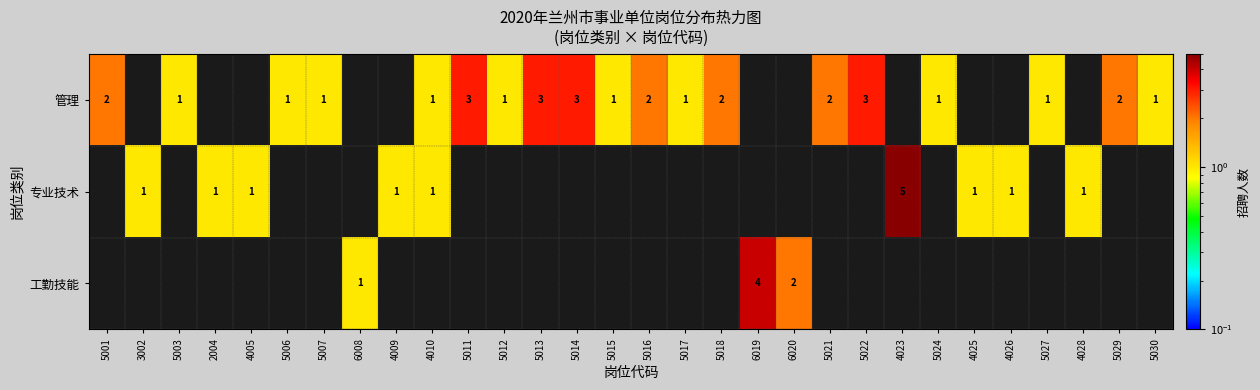

What is the total value across all series at 4023?

5